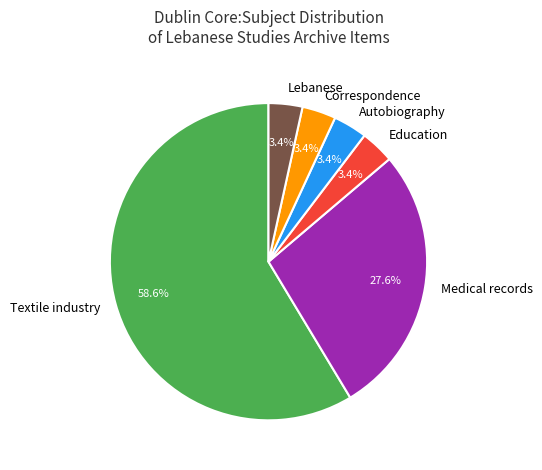

Between Correspondence and Textile industry, which is larger?

Textile industry